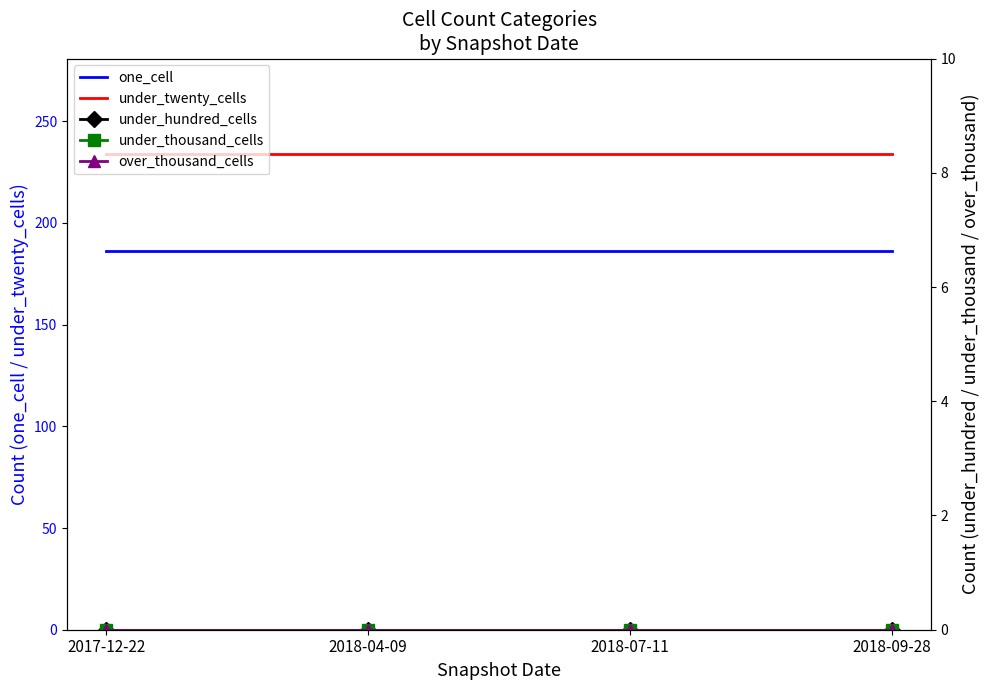

How many lines are shown in the chart?

5